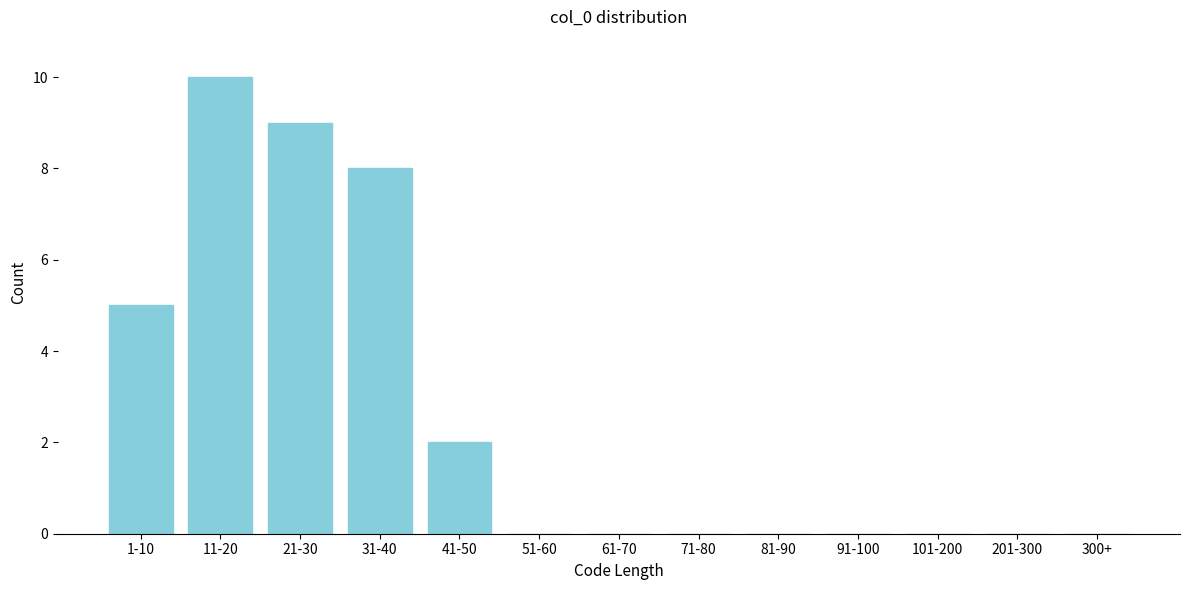

Reading left to right, extract all data points from this chart.

1-10=5	11-20=10	21-30=9	31-40=8	41-50=2	51-60=0	61-70=0	71-80=0	81-90=0	91-100=0	101-200=0	201-300=0	300+=0